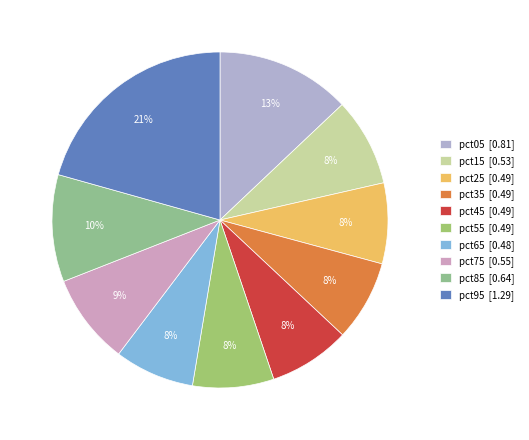

How much of the chart is everything except pct55?

92.2%